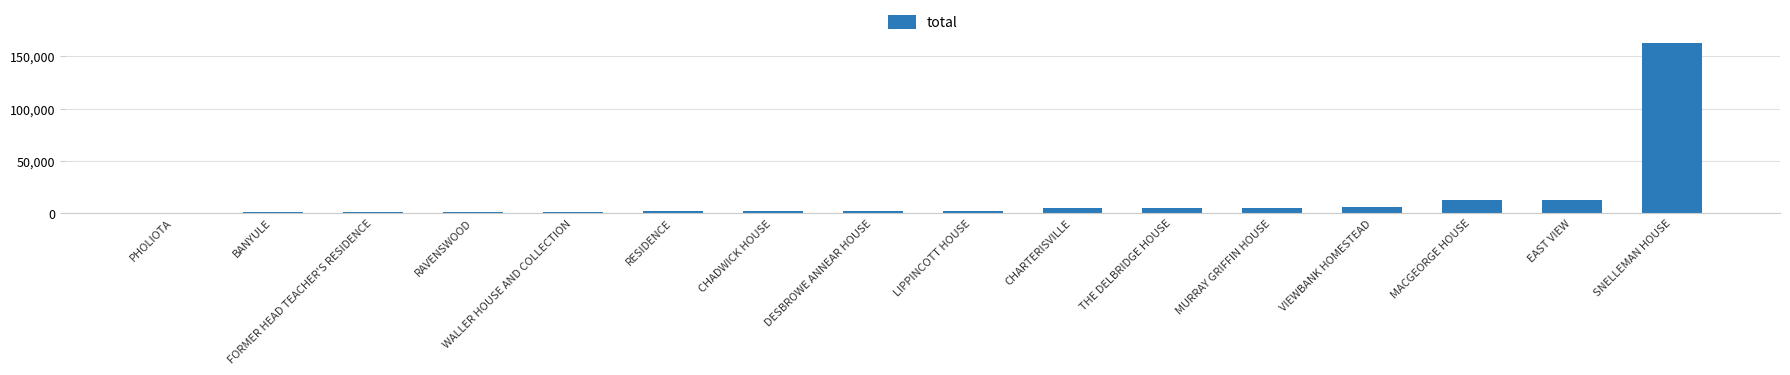

At which category does the chart reach its peak across all series?

SNELLEMAN HOUSE